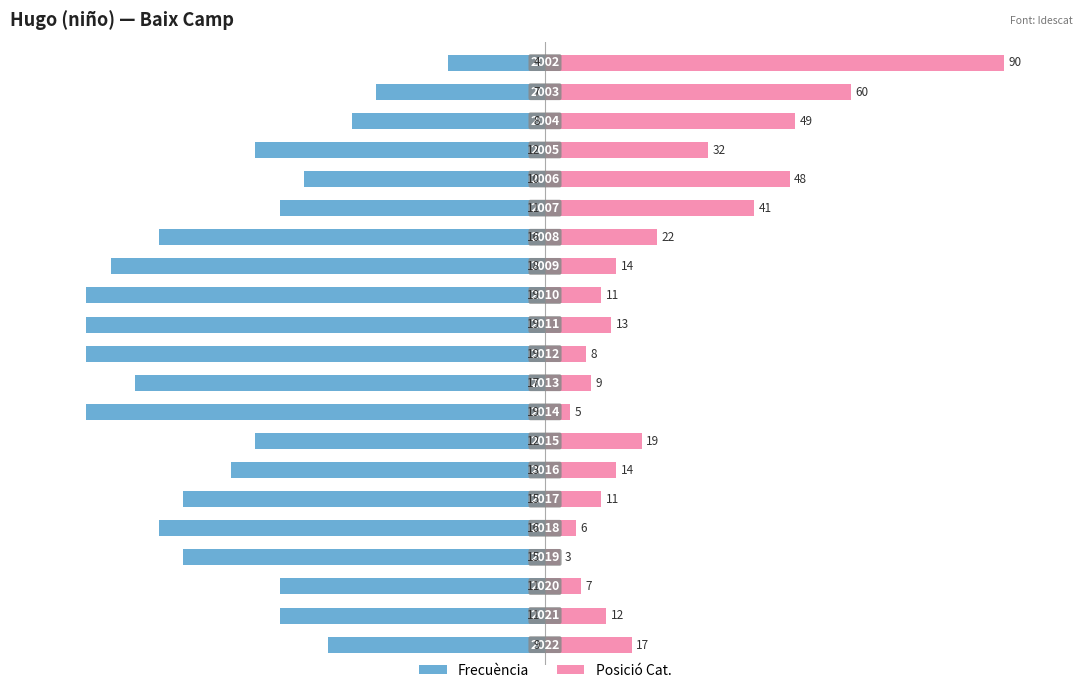

Between 3 and 11, which series saw the biggest shift?

Frecuencia